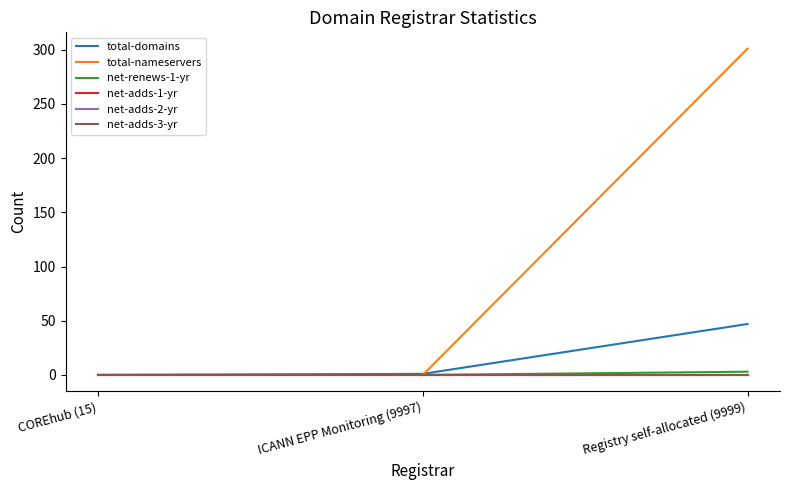

Is this an area chart (filled region under the line)?

No